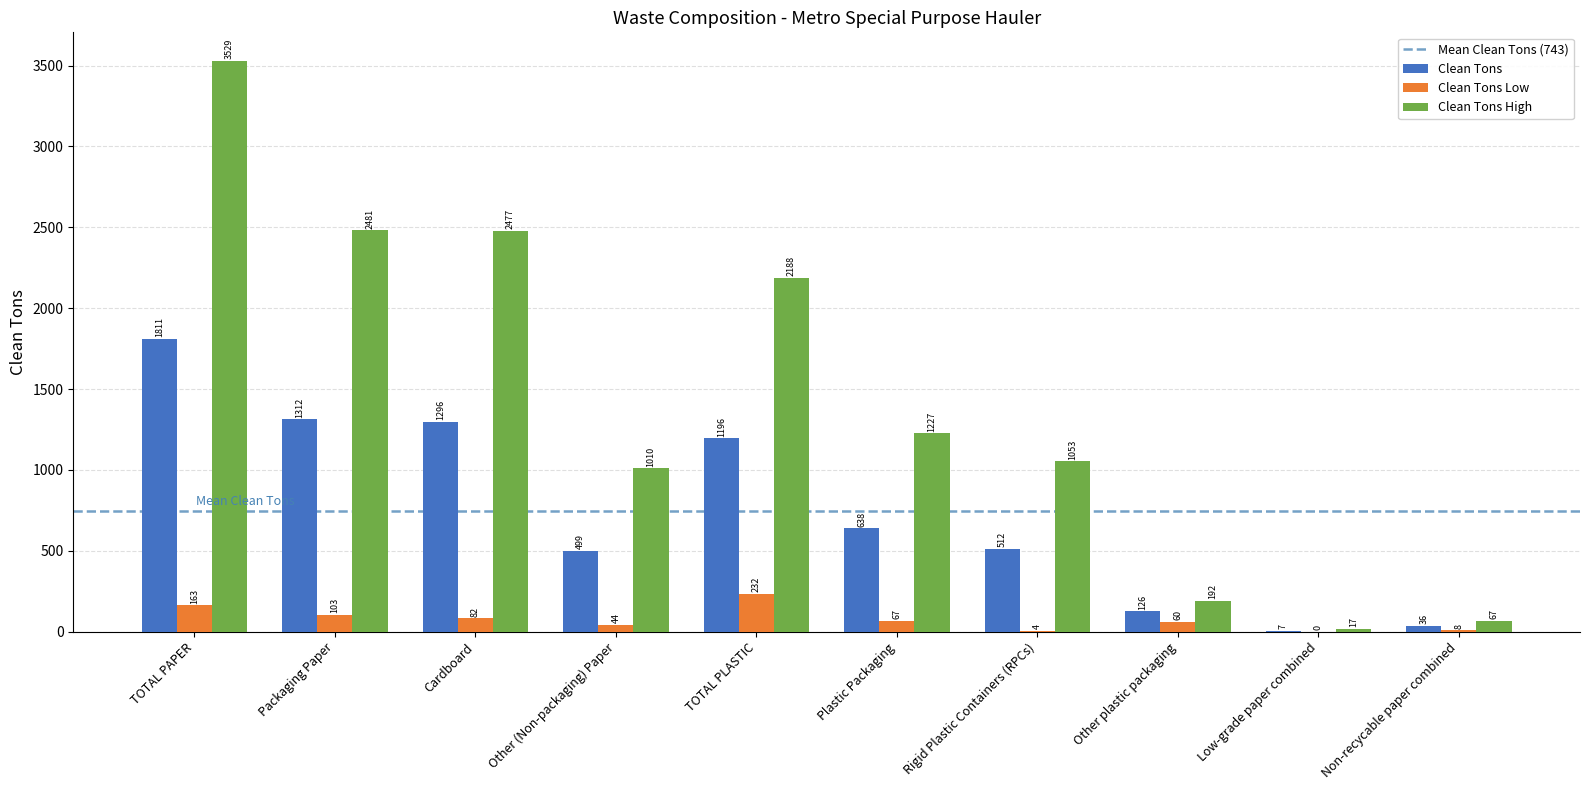

What is the sum of the Clean Tons High values at Packaging Paper and Other plastic packaging?

2673.0